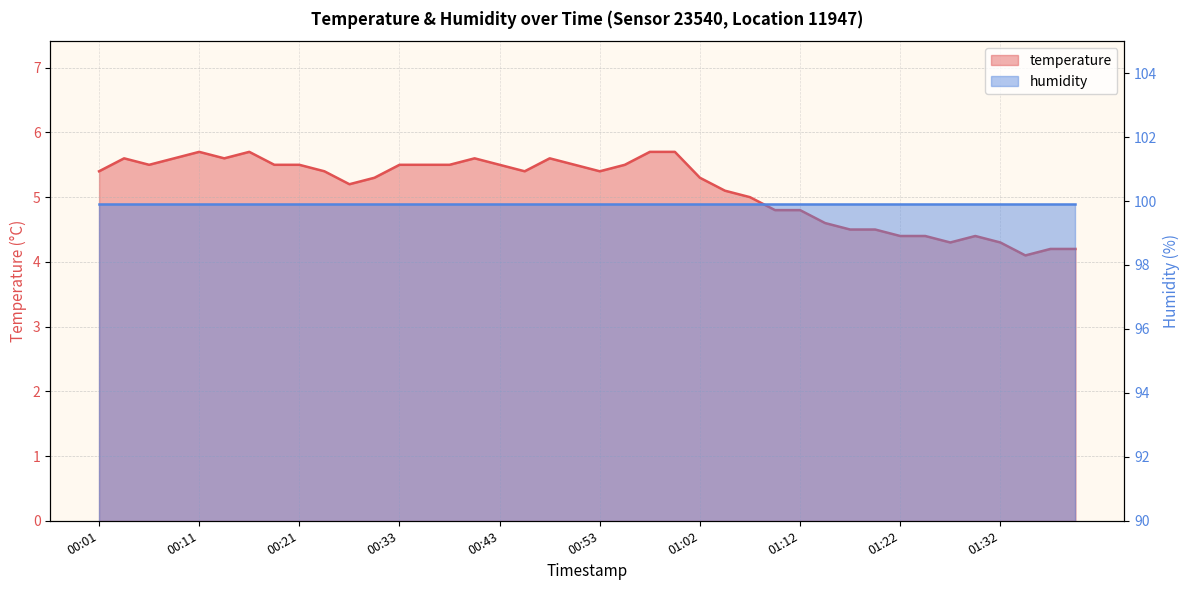

What is the label of the 37th point from the left?

01:32